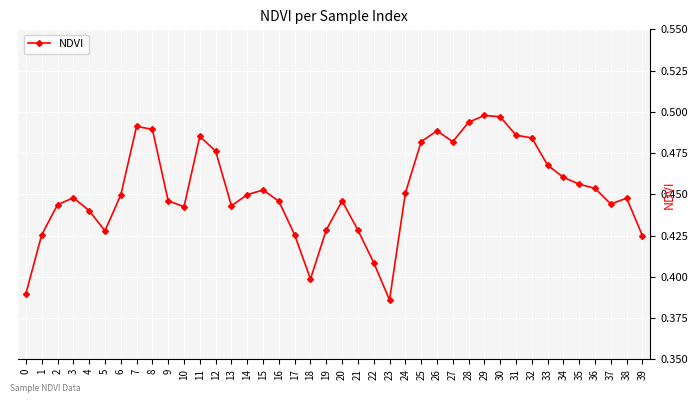

Where is the first local minimum?

5